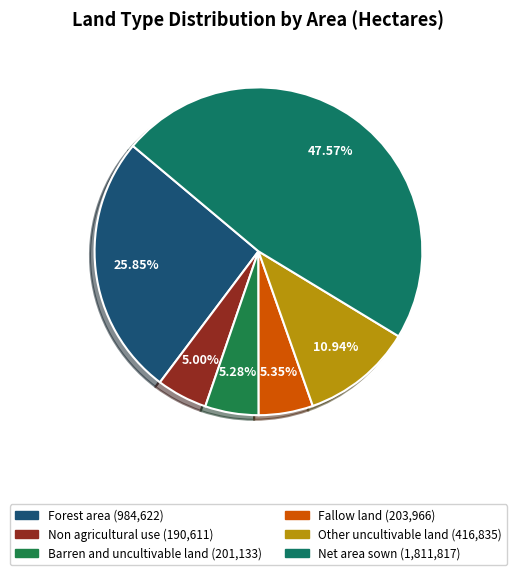

Rank the categories by value from highest to lowest.

Net area sown, Forest area, Other uncultivable land, Fallow land, Barren and uncultivable land, Non agricultural use